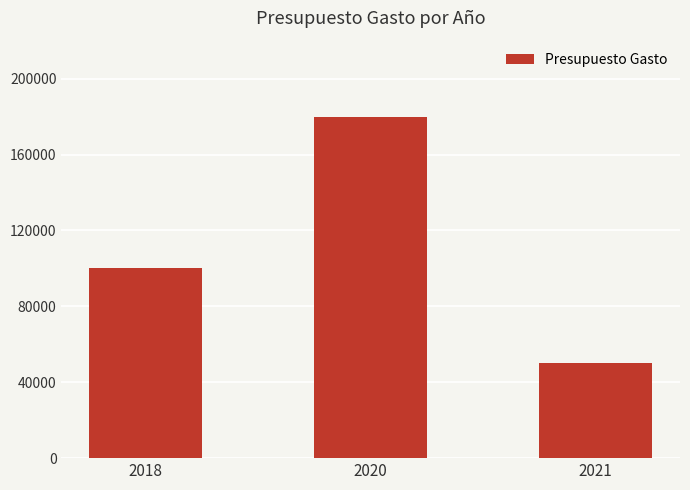

How many bars are there in total?

3